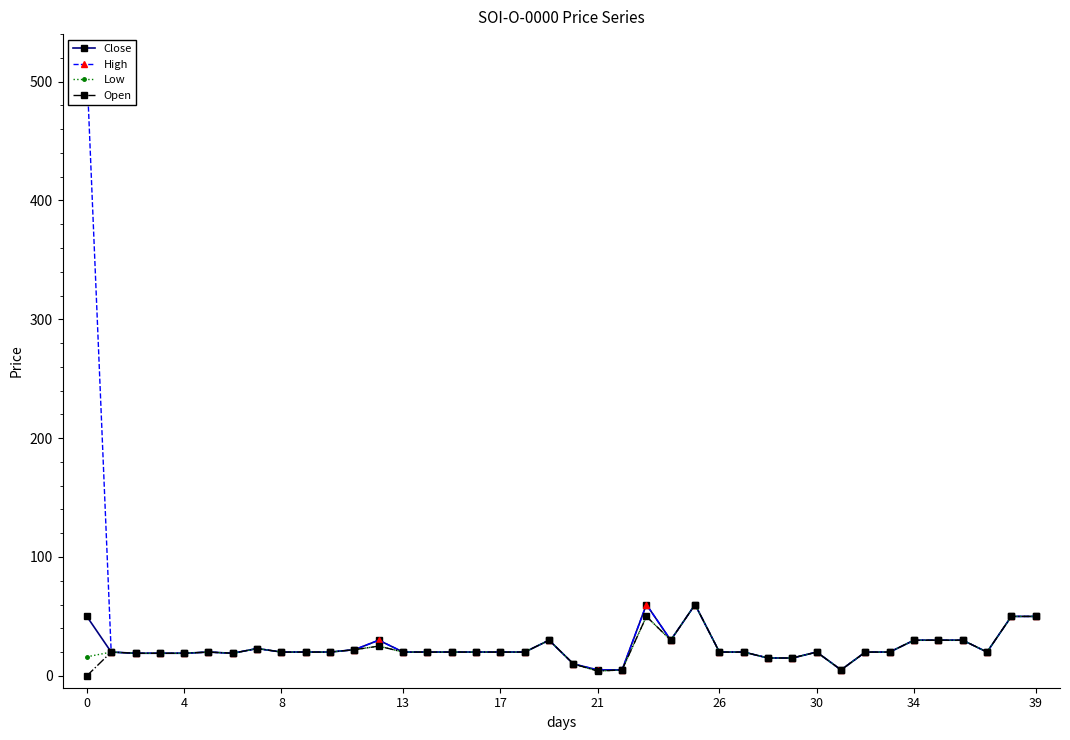

At which label is High closest to 257?

23